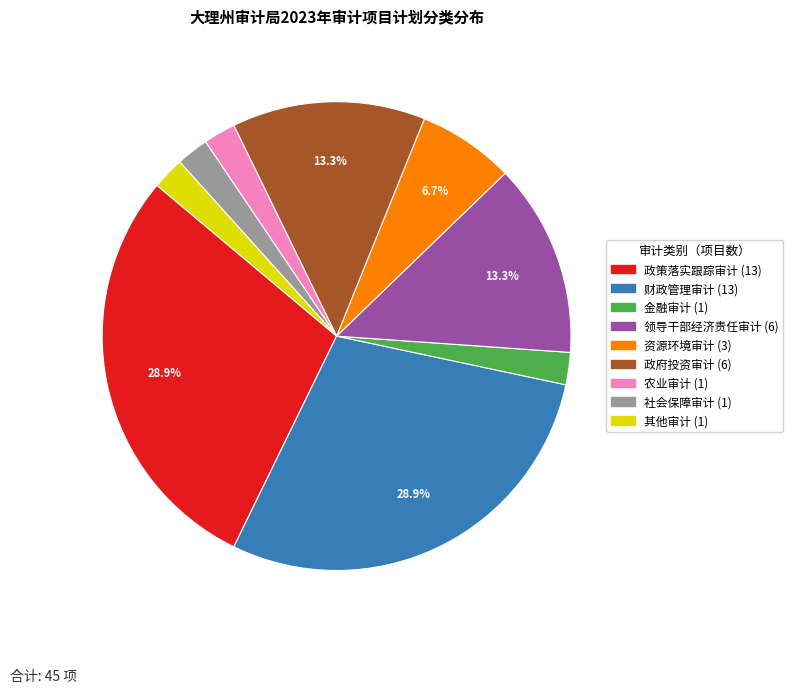

Does 资源环境审计 represent more than half of the total?

No